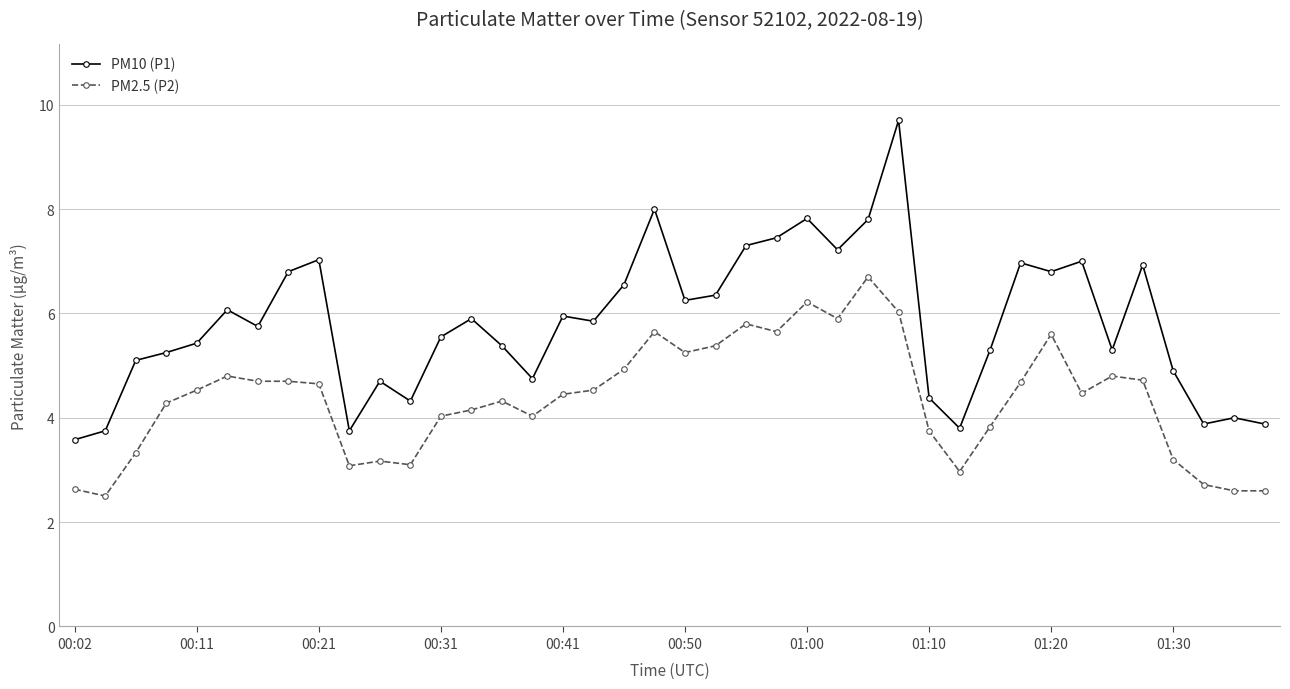

Which series has the largest range (max minus min)?

PM10 (P1)